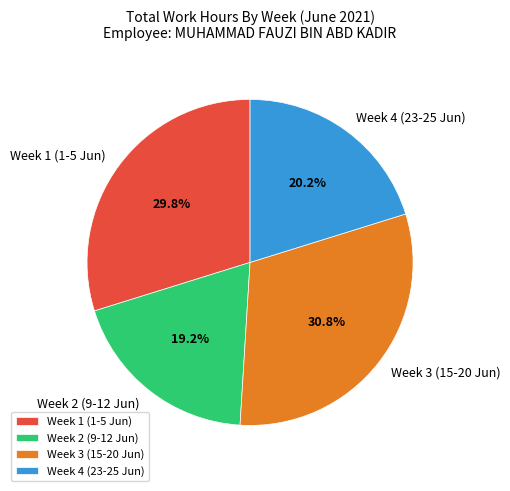

Rank the categories by value from highest to lowest.

Week 3 (15-20 Jun), Week 1 (1-5 Jun), Week 4 (23-25 Jun), Week 2 (9-12 Jun)